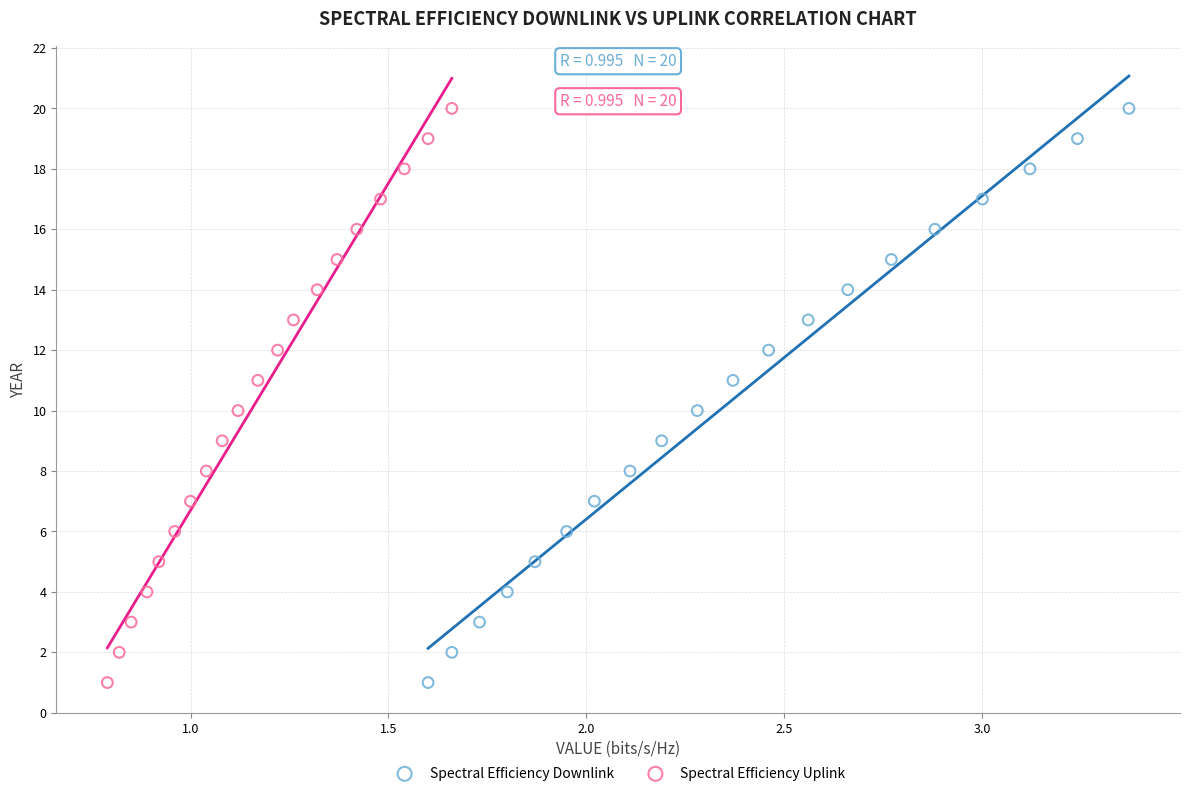

What are all the series names shown in the legend?

Spectral Efficiency Downlink, Spectral Efficiency Uplink